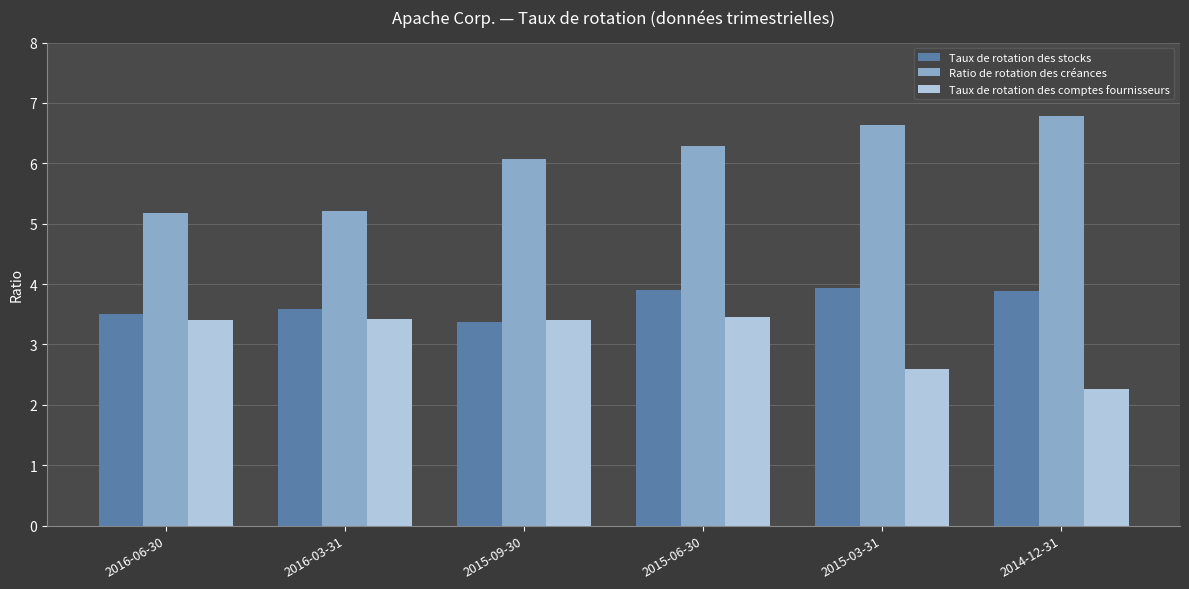

Between 2016-03-31 and 2015-09-30, which series saw the biggest shift?

Ratio de rotation des créances